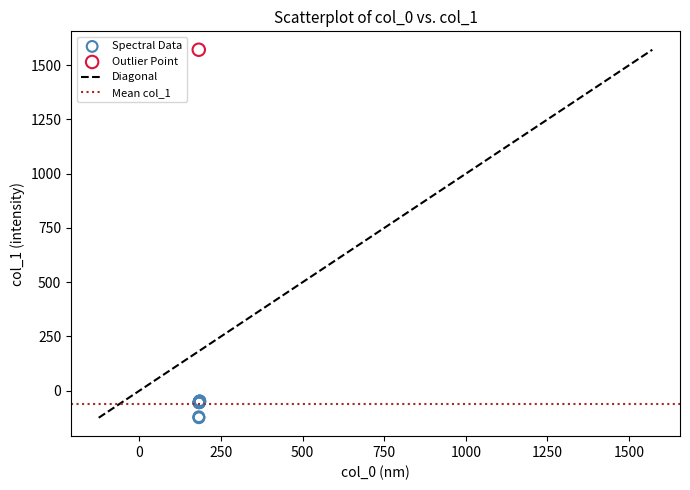

Which series contains the lowest Y value?

Spectral Data